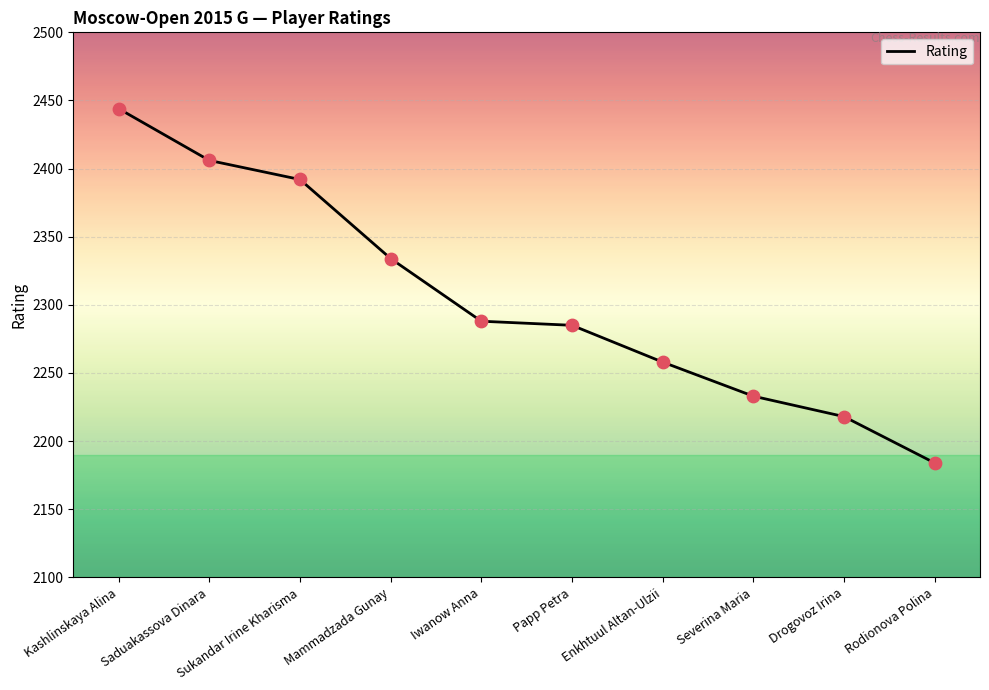

Approximately how many times larger is the value at Saduakassova Dinara compared to Sukandar Irine Kharisma?

1.0